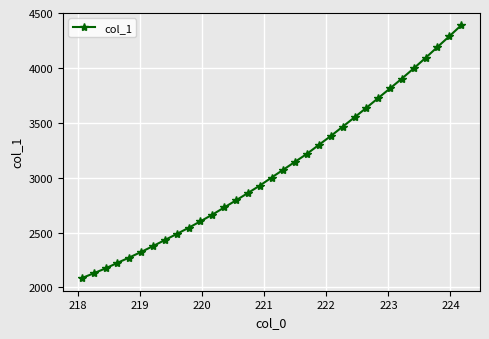

What is the smallest value displayed?

2085.1